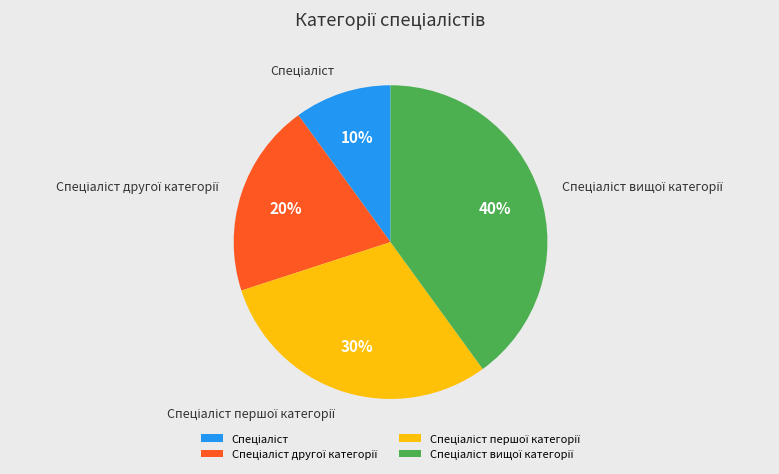

To the nearest percent, what is the difference between the largest and smallest slice percentages?

30%